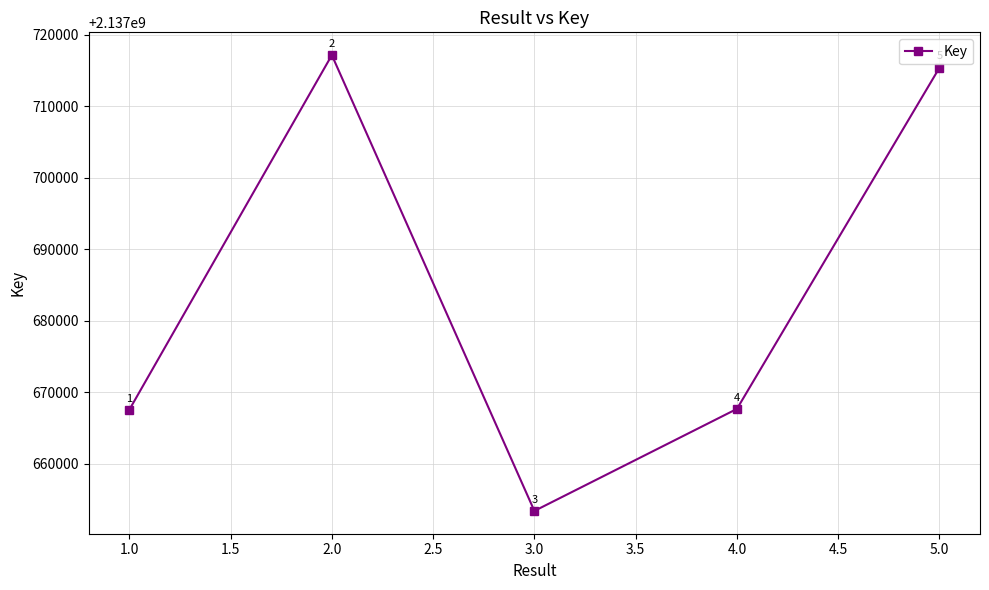

What is the label of the 4th point from the left?

4.0